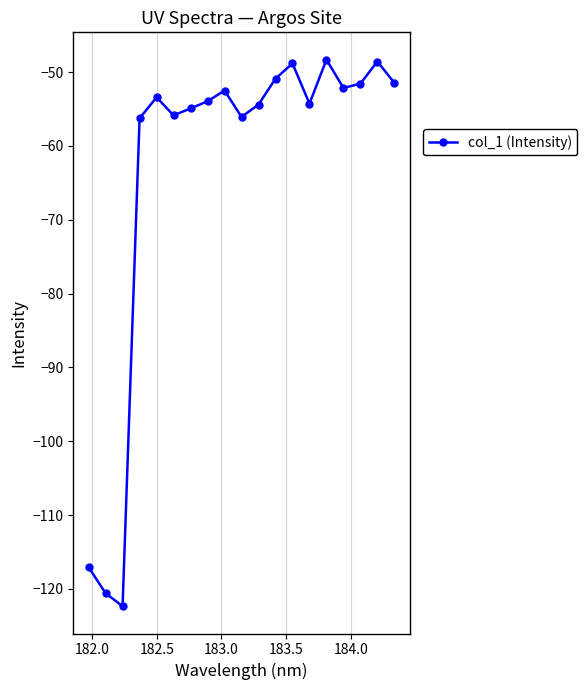

What is the maximum value shown in the chart?

-48.3